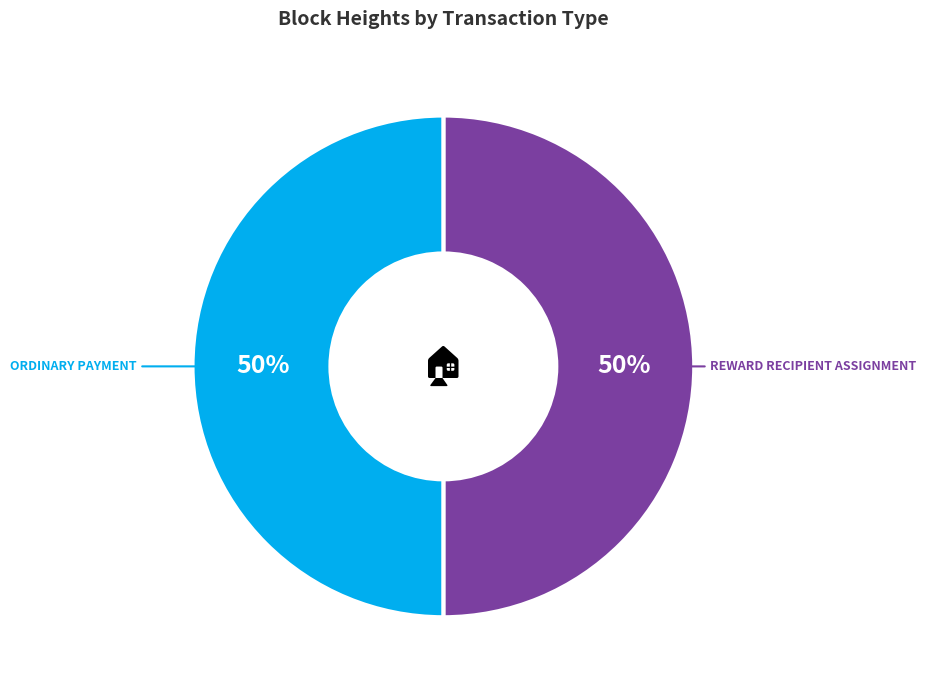

Count the number of slices in the pie.

2